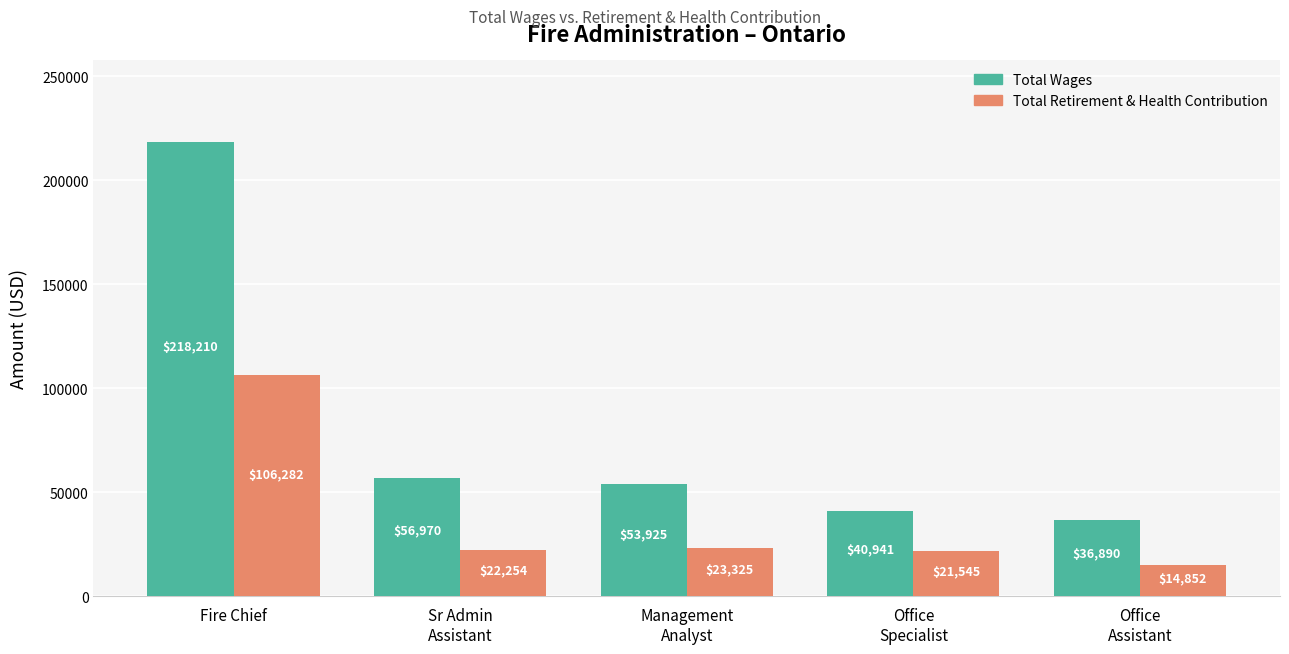

Which series has the largest total across all categories?

Total Wages